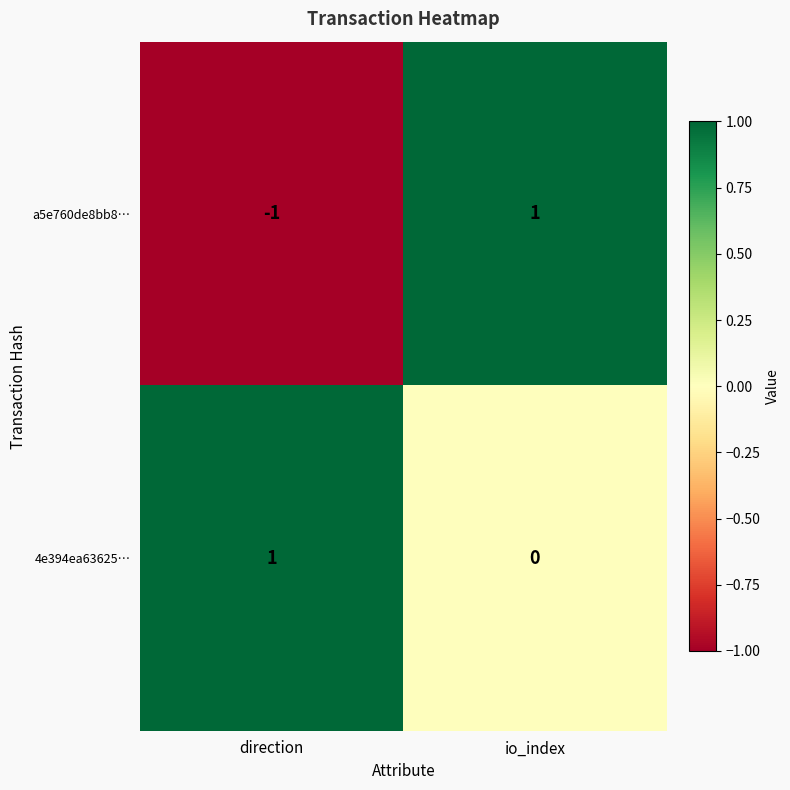

List the series in order of their overall mean, lowest first.

a5e760de8bb8…, 4e394ea63625…